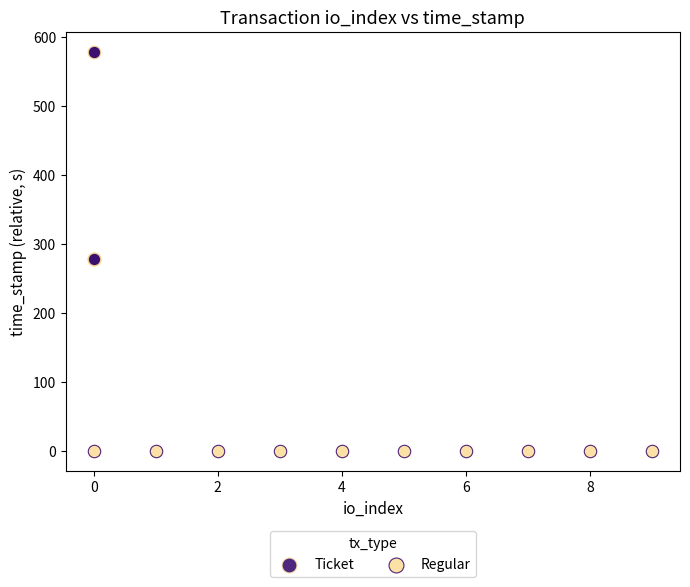

Which series contains the lowest Y value?

Regular